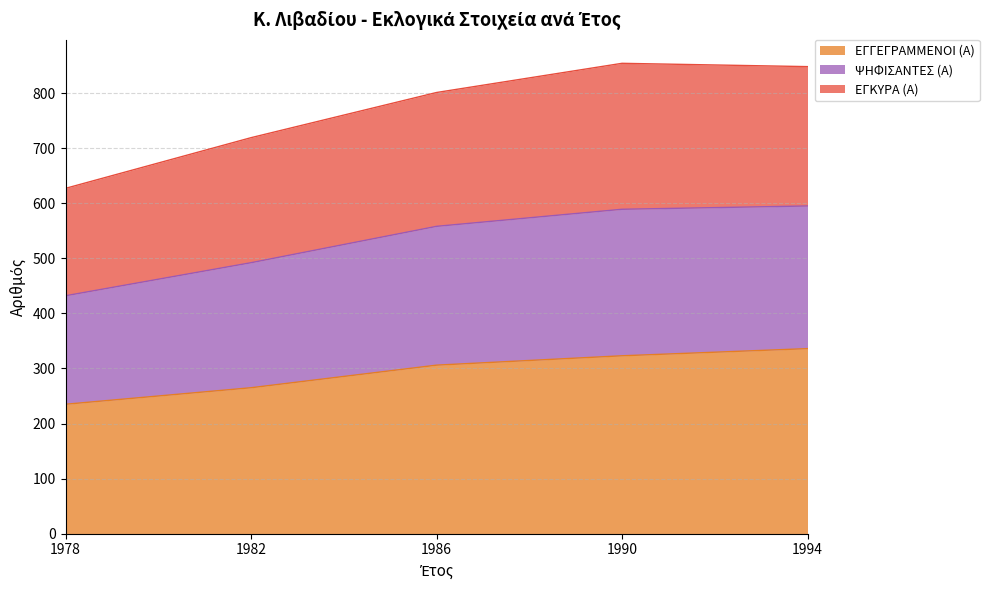

True or false: ΕΓΓΕΓΡΑΜΜΕΝΟΙ (Α) has a value of 265 at 1982.

True